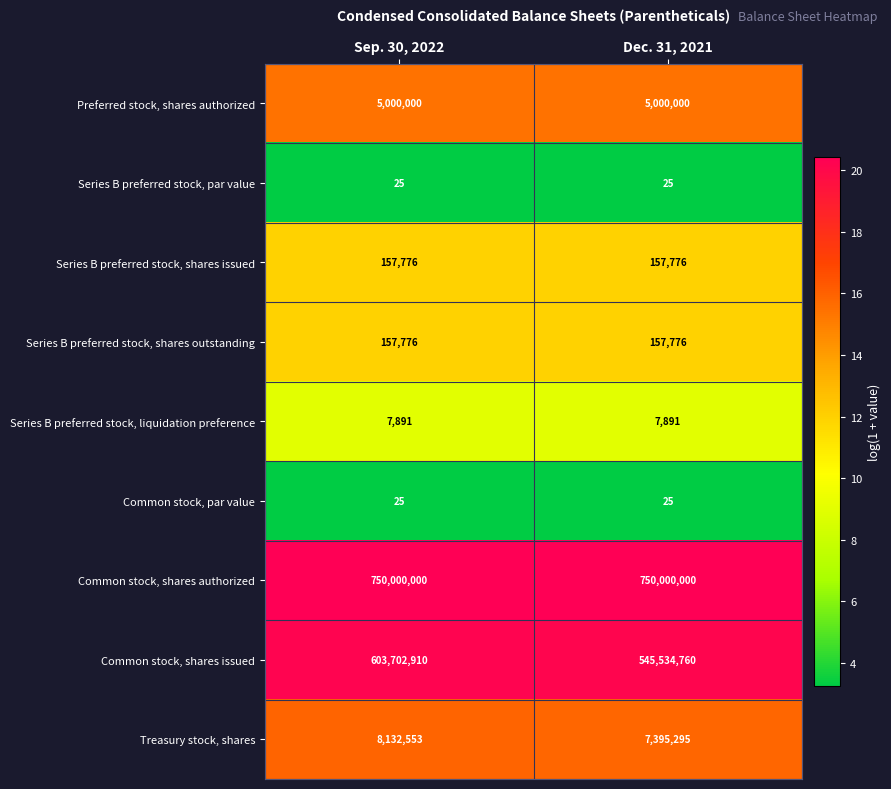

What is the total value across all series at Dec. 31, 2021?

1308253548